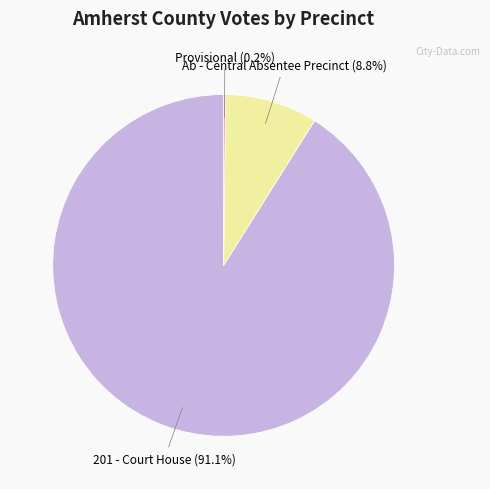

Is there a majority slice in this chart?

Yes